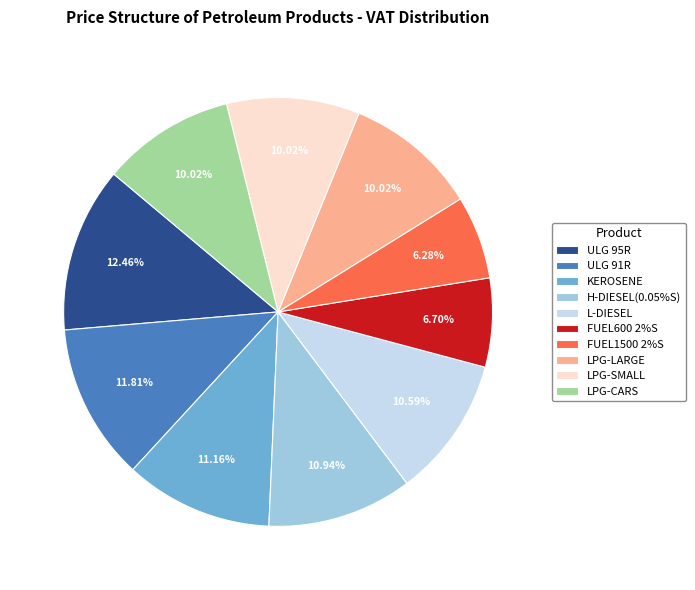

What is the total percentage of LPG-SMALL and LPG-LARGE?

20.0%